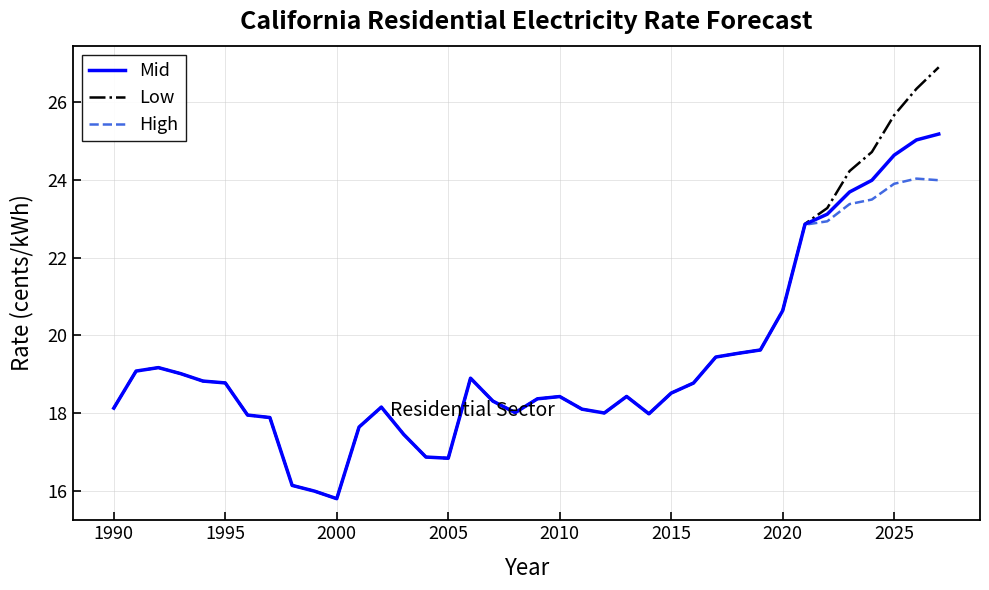

Rank the series by their maximum value, from lowest to highest.

High, Mid, Low